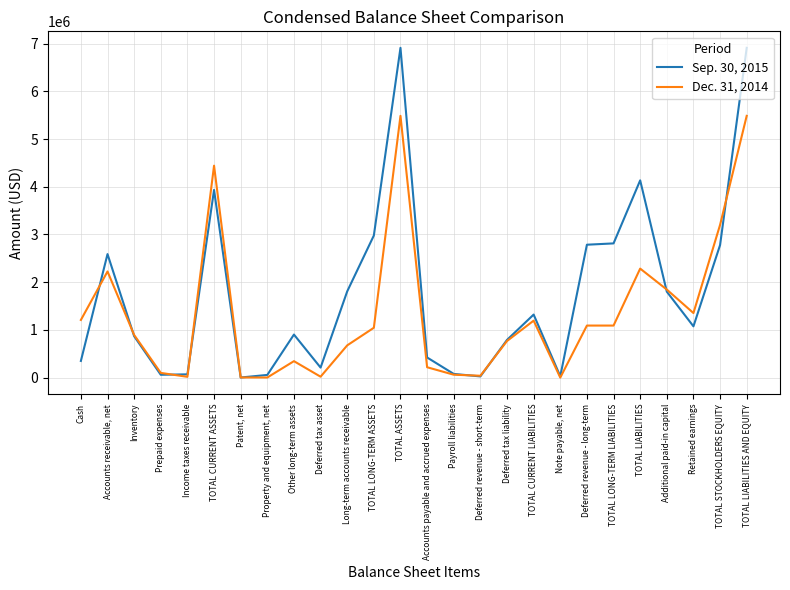

At TOTAL CURRENT LIABILITIES, list the series in order from smallest to largest.

Dec. 31, 2014, Sep. 30, 2015